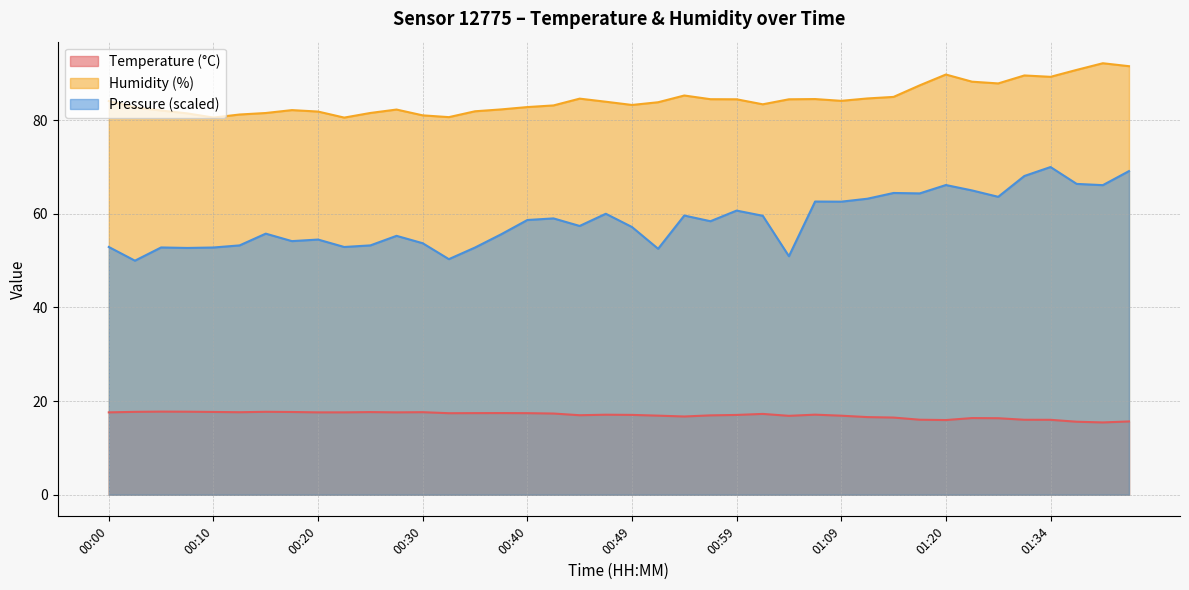

What is the difference between the highest and lowest values at 00:05?

64.3